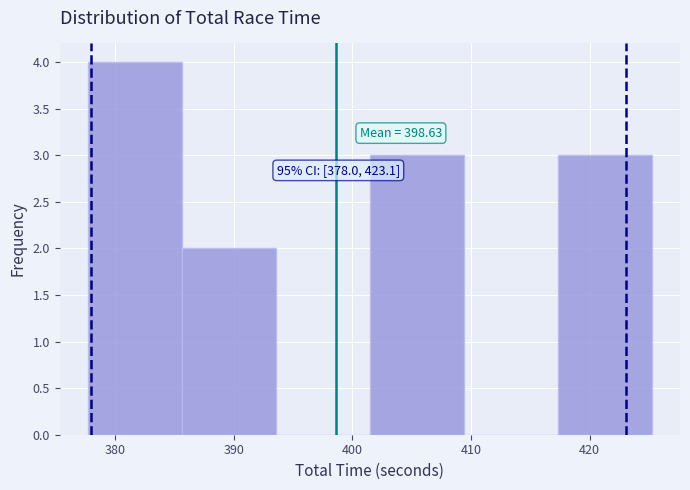

Over which range of the x-axis is the bar tallest?

378 to 386